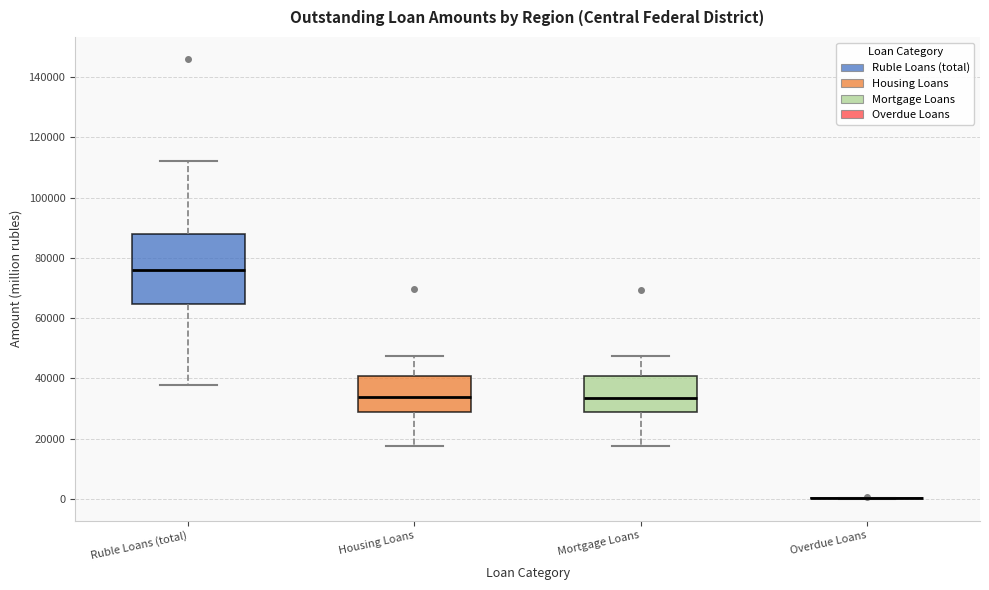

Reading left to right, transcribe this box plot: for each box, give where its median line is, the range the box spans, and where its two whiskers end, as read against the y-axis. The values are not printed on the chart, so give them approximately, as read against the axis.

Ruble Loans (total): median 76000, box 64000 to 88000, whiskers 38000 to 112000
Housing Loans: median 34000, box 28000 to 40000, whiskers 18000 to 48000
Mortgage Loans: median 34000, box 28000 to 40000, whiskers 18000 to 48000
Overdue Loans: box collapsed to a line at 0, whiskers 0 to 0